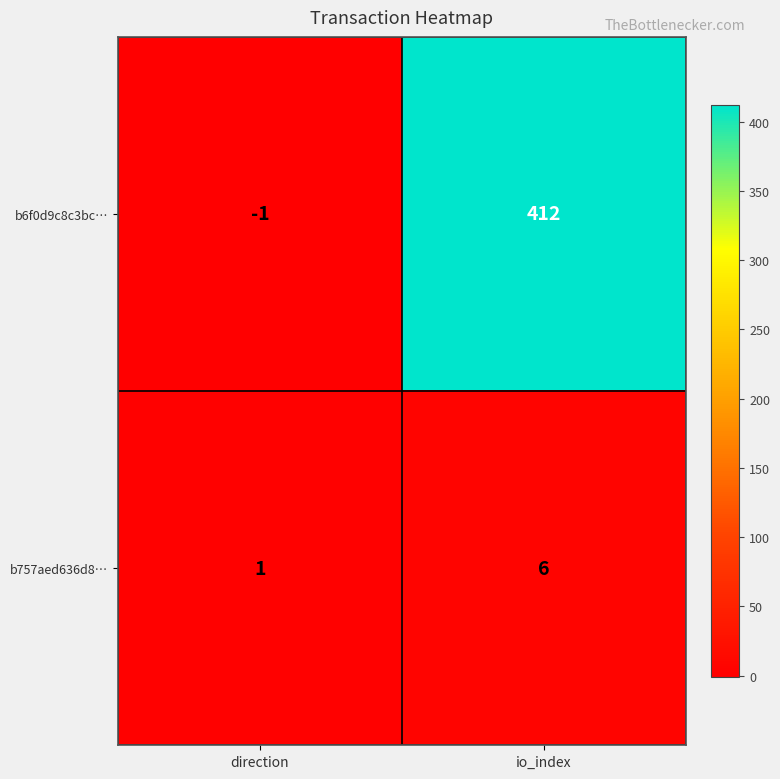

What is the sum of all b757aed636d8… values?

7